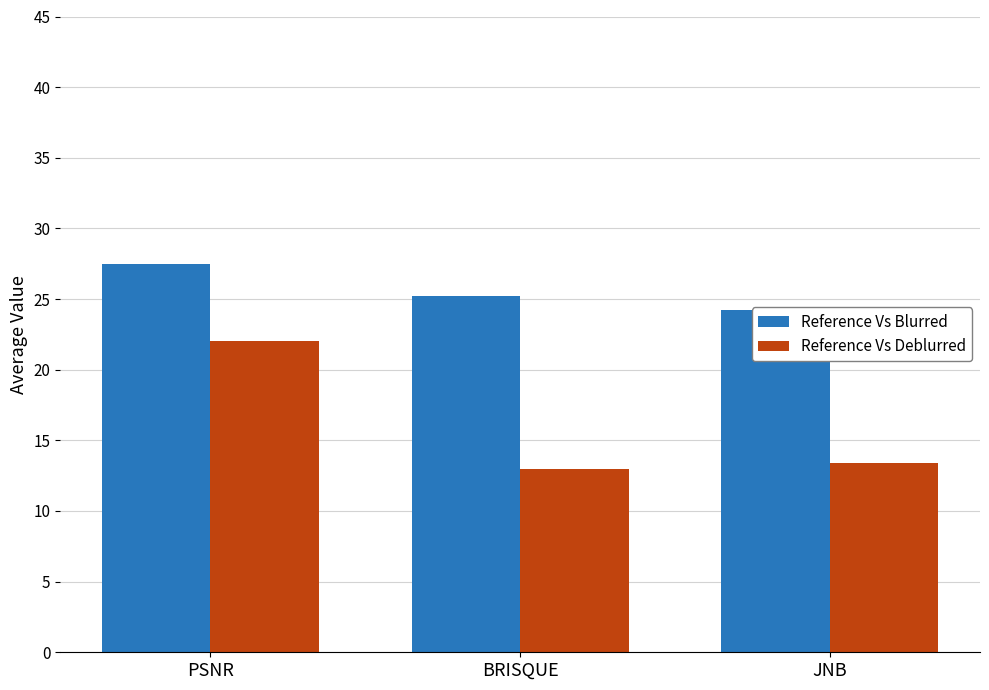

What is the value of the Reference Vs Blurred bar at the 3rd from the left?

24.2